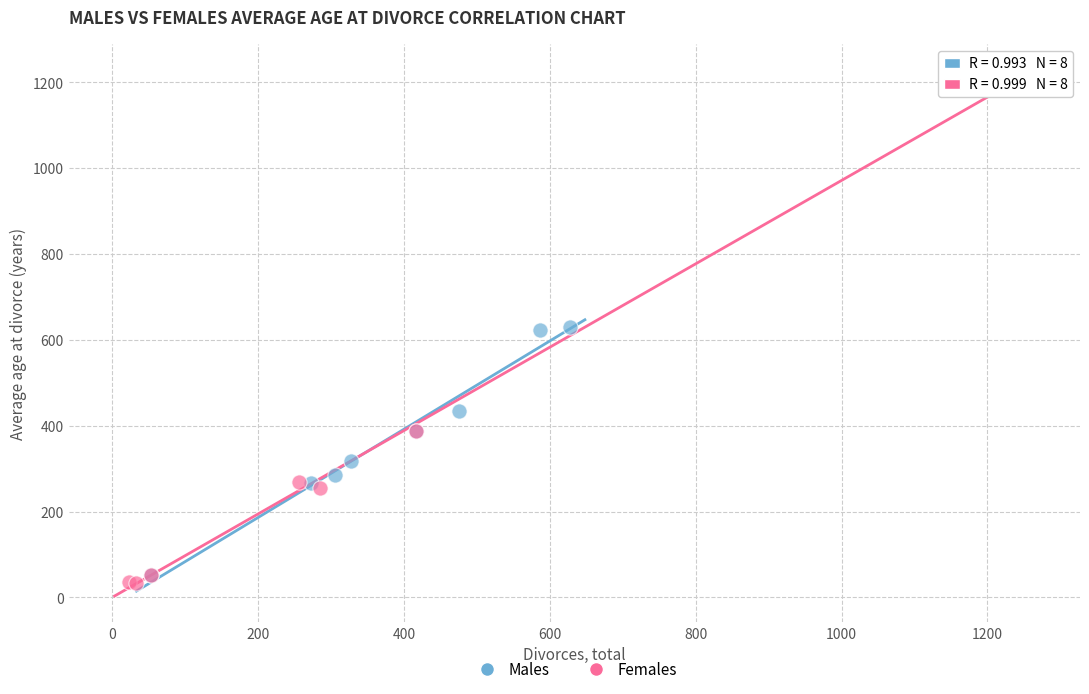

Which series contains the highest Y value?

Females